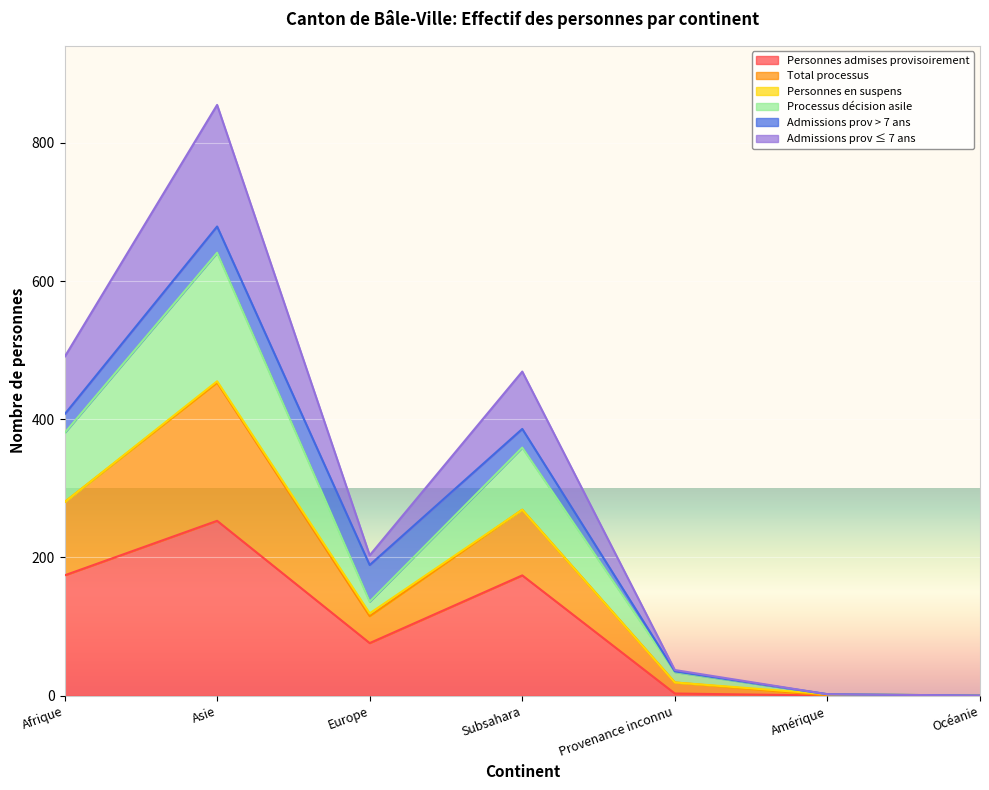

What is the highest value of the Personnes admises provisoirement series?

253